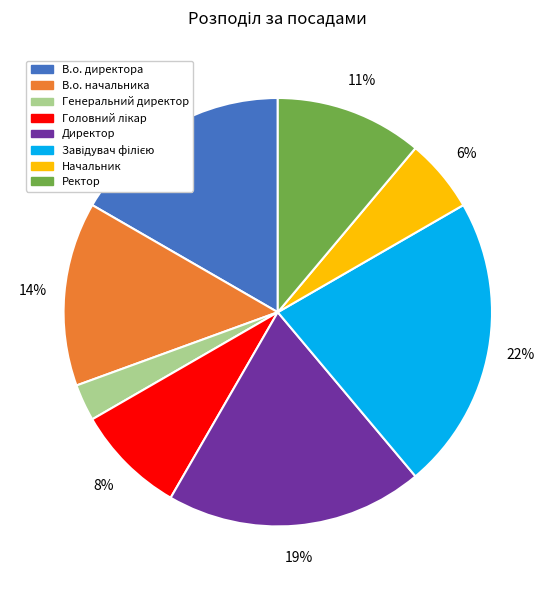

Is there a majority slice in this chart?

No